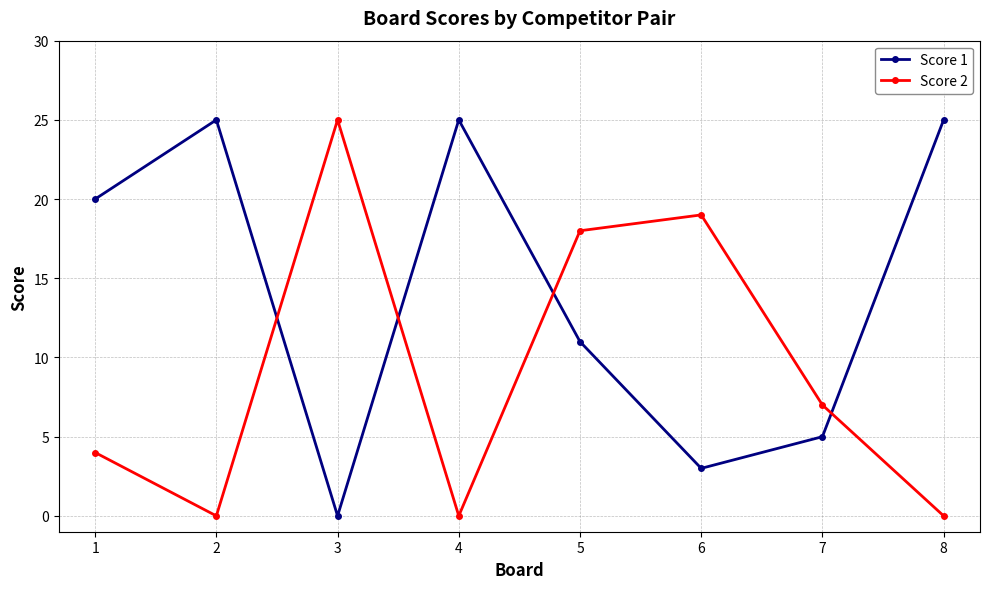

At which label is Score 1 closest to 12?

5